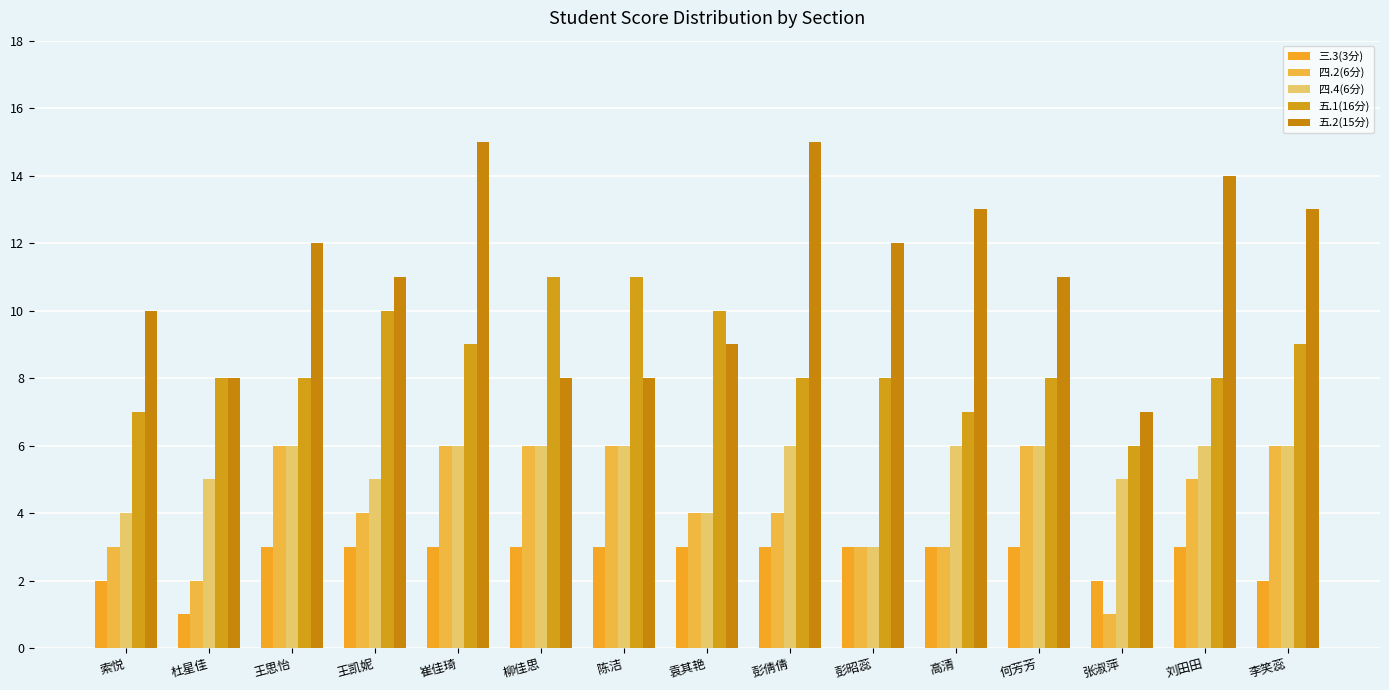

What is the difference between the highest and lowest values at 张淑萍?

6